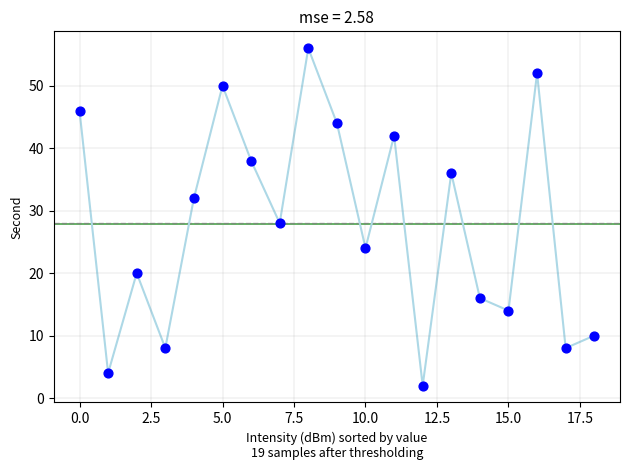

What is the range of Y values (max minus min)?

54